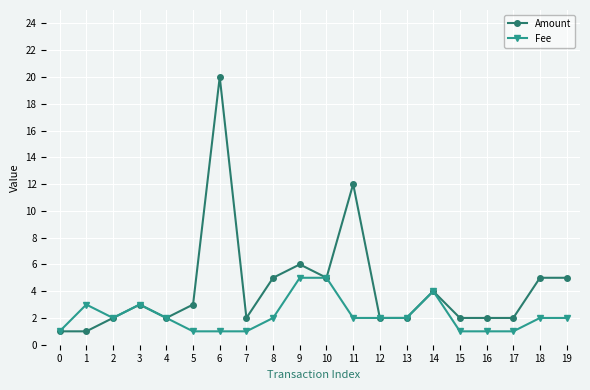

What is the sum of the Fee values at 16 and 17?

2